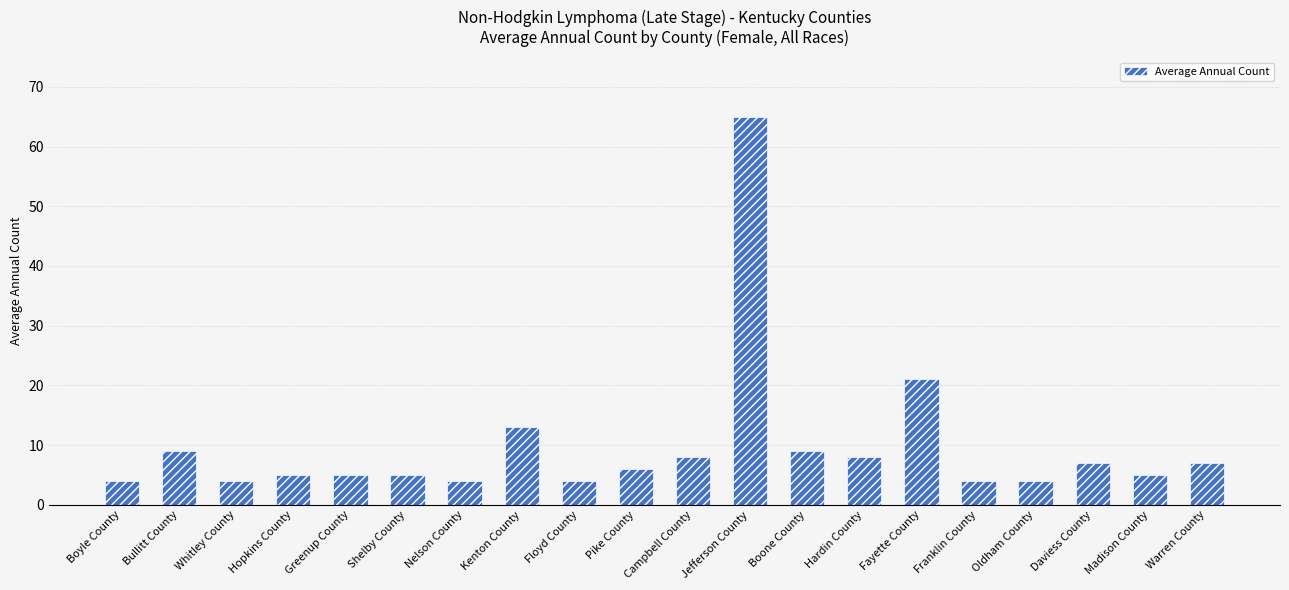

What is the label of the 12th bar from the right?

Floyd County